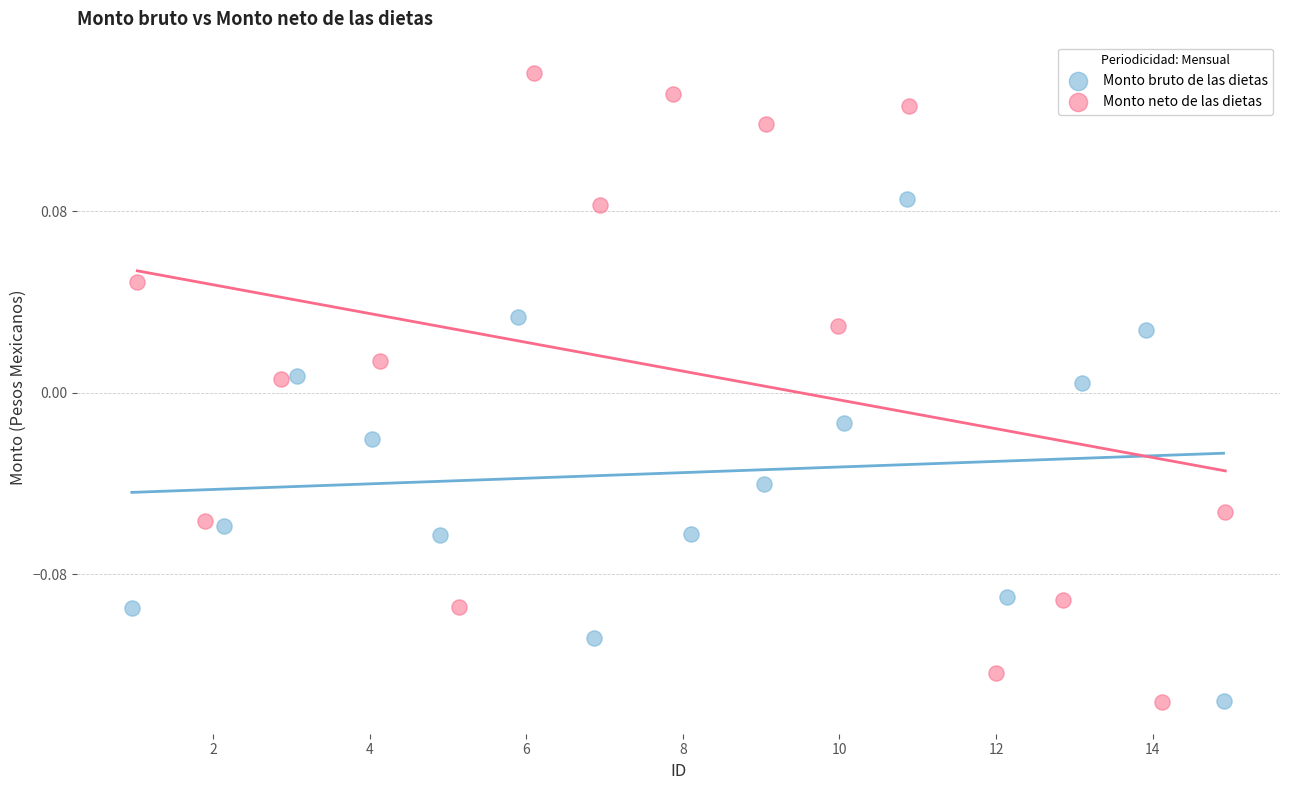

Which series contains the highest Y value?

Monto neto de las dietas